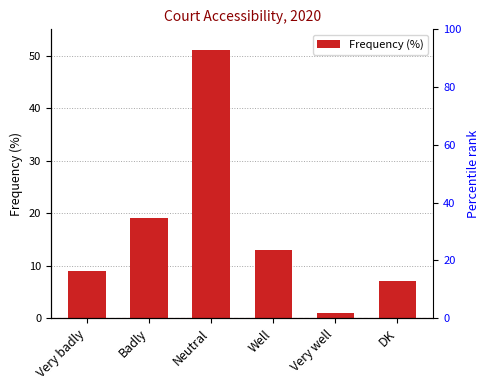

At which label is the value closest to 26?

Badly